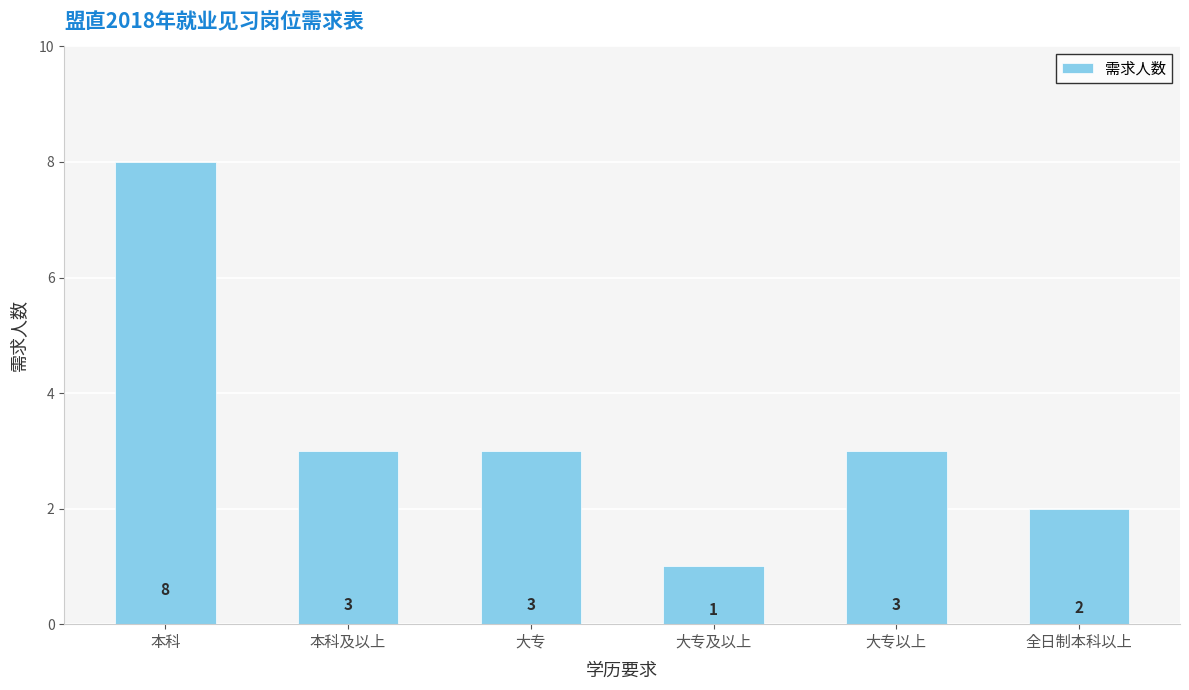

What is the maximum value shown in the chart?

8